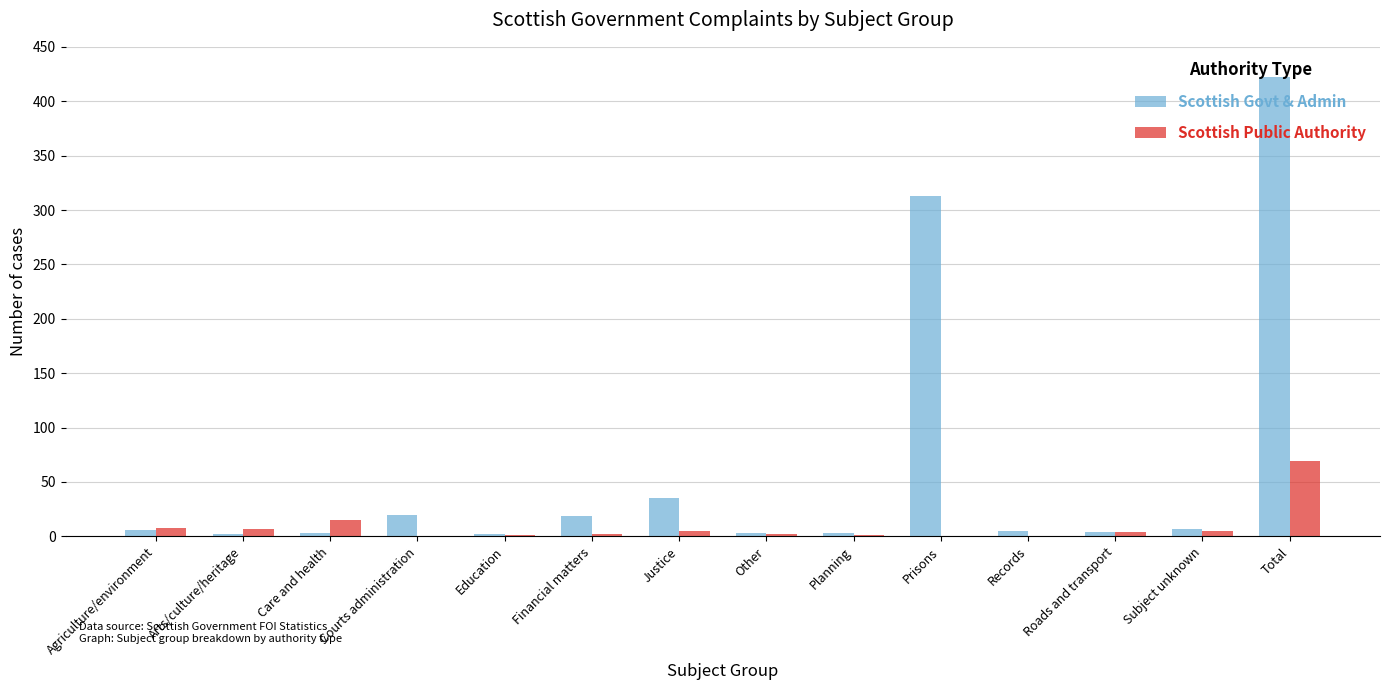

What is the greatest value displayed?

422